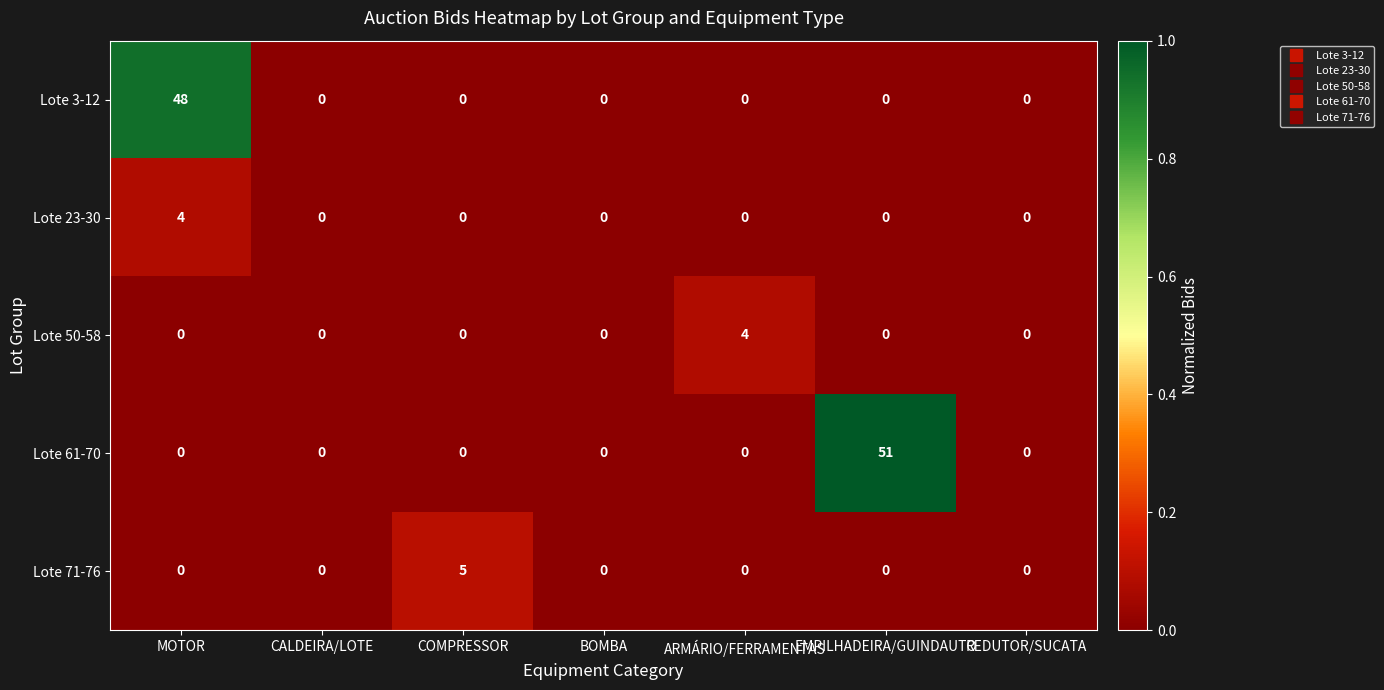

How many series are shown in this chart?

5